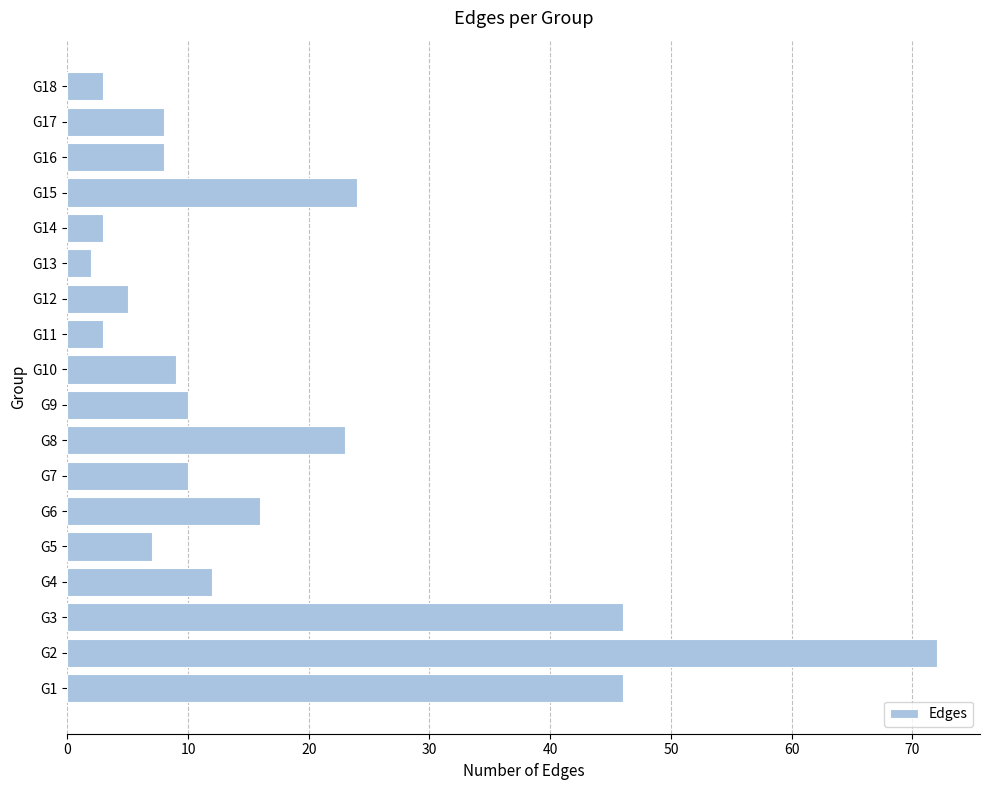

Is it true that the value at G3 is 46?

True